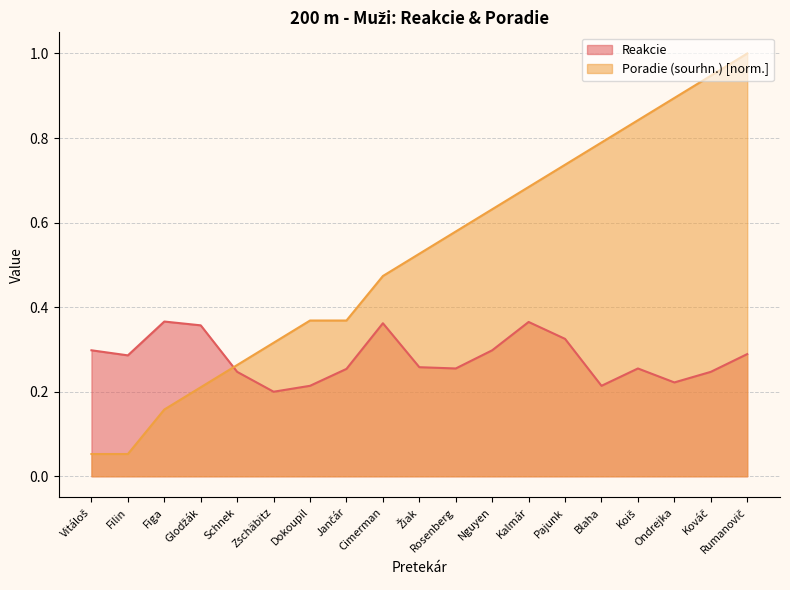

What is the difference between the Reakcie values at Blaha and Nguyen?

0.1